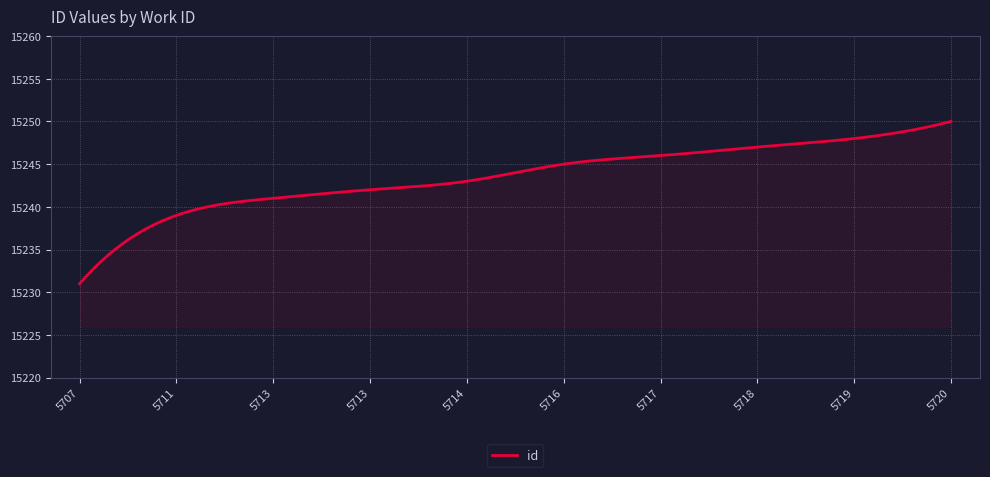

What is the smallest value displayed?

15231.0